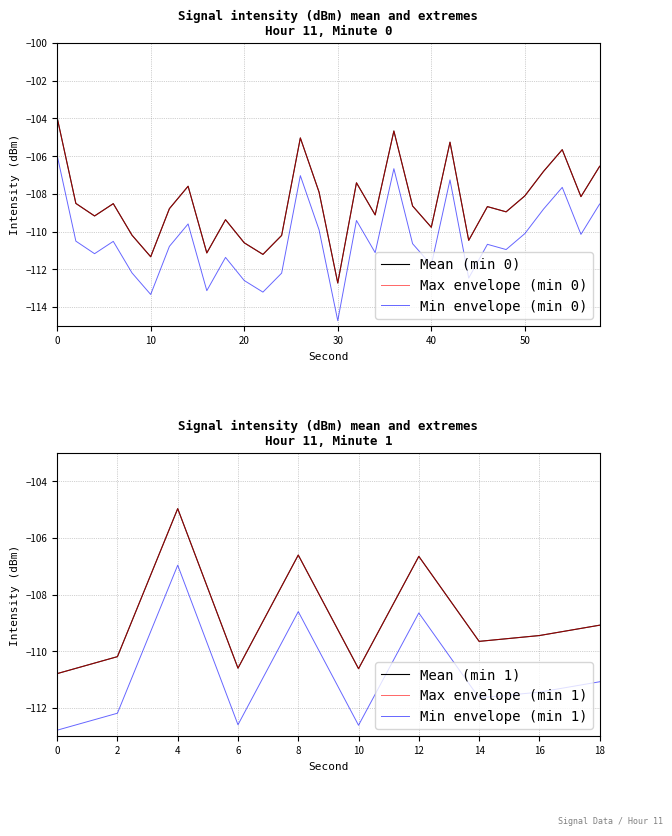

At Minute 0, list the series in order from smallest to largest.

Min Intensity (dBm), Mean Intensity (dBm), Max Intensity (dBm)